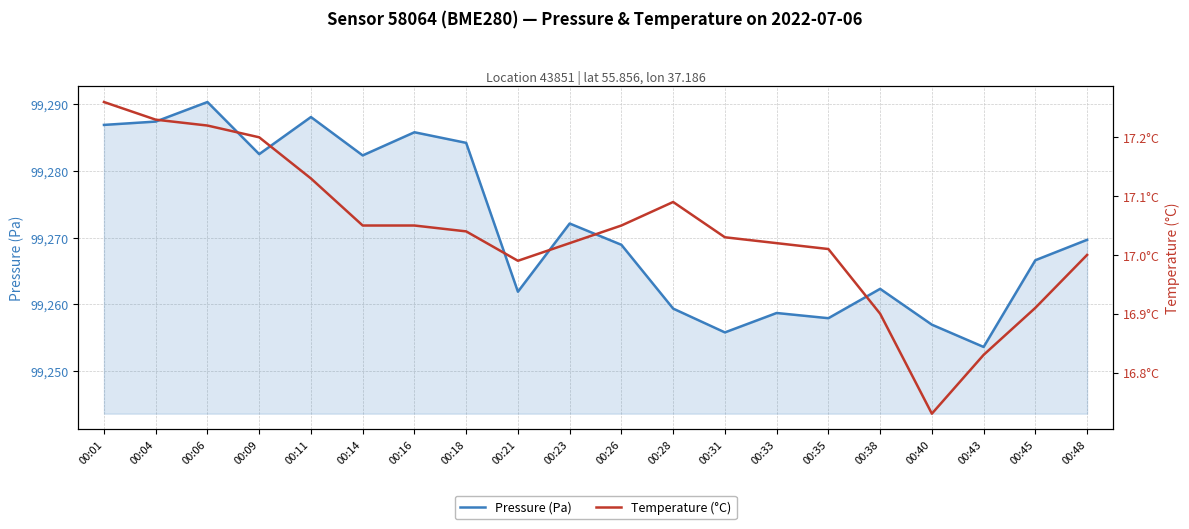

Where is the first local maximum for temperature?

00:28